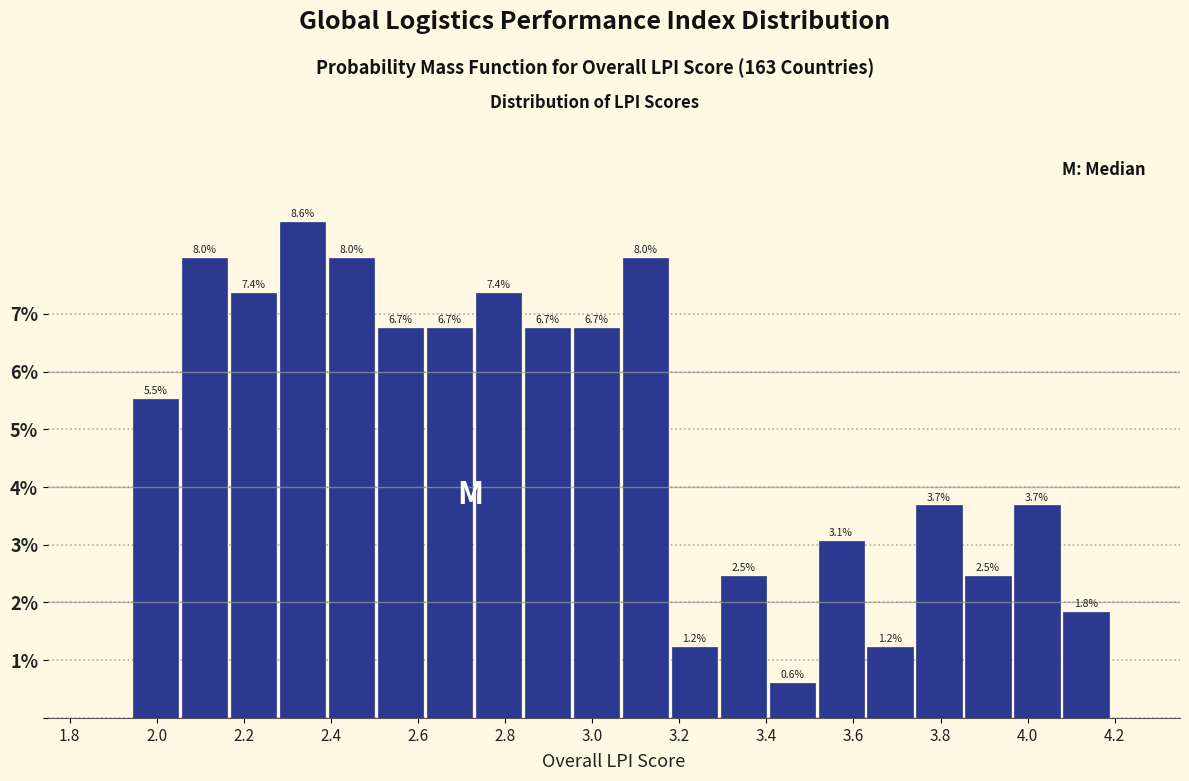

Reading left to right, list every bar in this chart as the range it spans on the x-axis followed by its height. The bar edges are not printed on the chart, so give them approximately, as read against the axis.

1.94 to 2.06: 5.5
2.06 to 2.16: 8.0
2.16 to 2.28: 7.4
2.28 to 2.40: 8.6
2.40 to 2.50: 8.0
2.50 to 2.62: 6.7
2.62 to 2.72: 6.7
2.72 to 2.84: 7.4
2.84 to 2.96: 6.7
2.96 to 3.06: 6.7
3.06 to 3.18: 8.0
3.18 to 3.30: 1.2
3.30 to 3.40: 2.5
3.40 to 3.52: 0.6
3.52 to 3.62: 3.1
3.62 to 3.74: 1.2
3.74 to 3.86: 3.7
3.86 to 3.96: 2.5
3.96 to 4.08: 3.7
4.08 to 4.20: 1.8